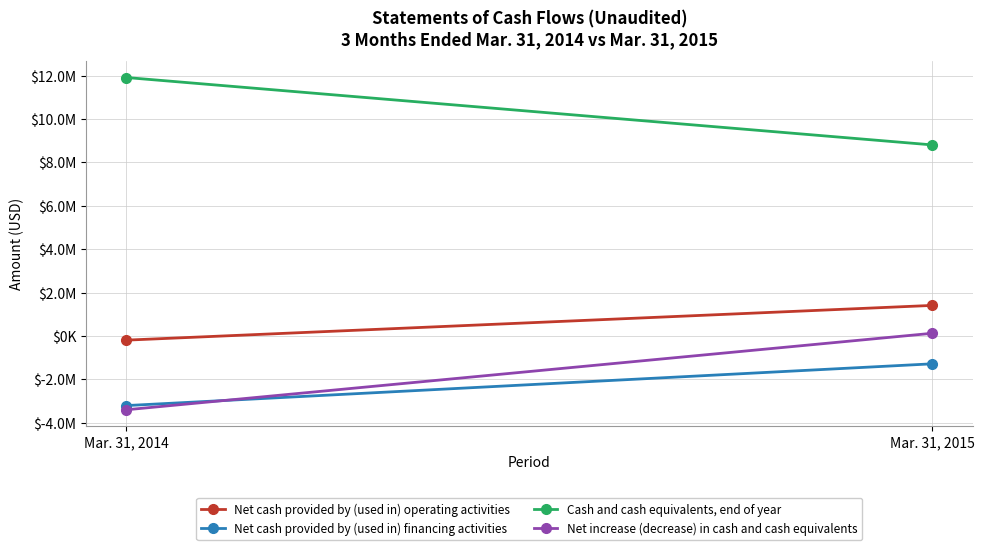

What is the sum of all Cash and cash equivalents, end of year values?

20715189